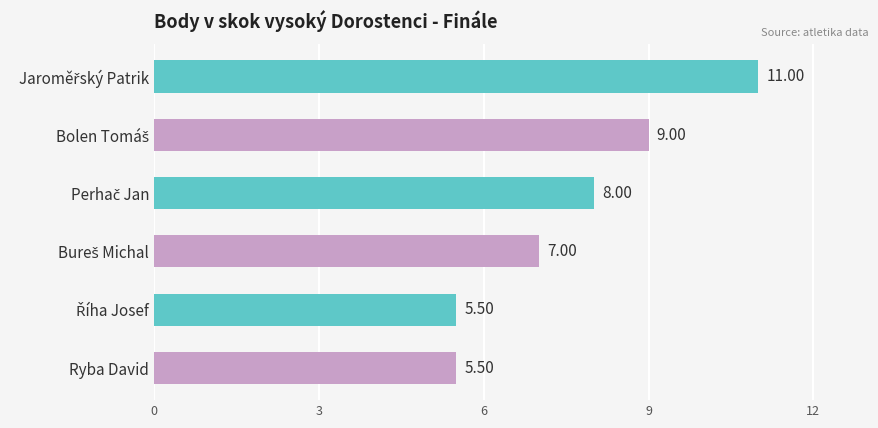

What is the label of the 1st bar from the bottom?

Ryba David